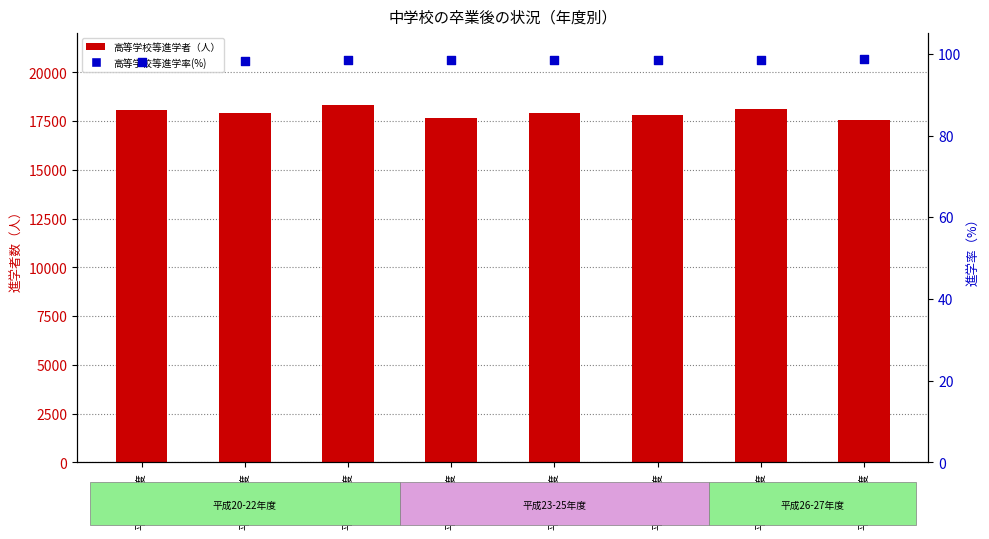

What is the total value across all series at 平成27年度?

17662.7